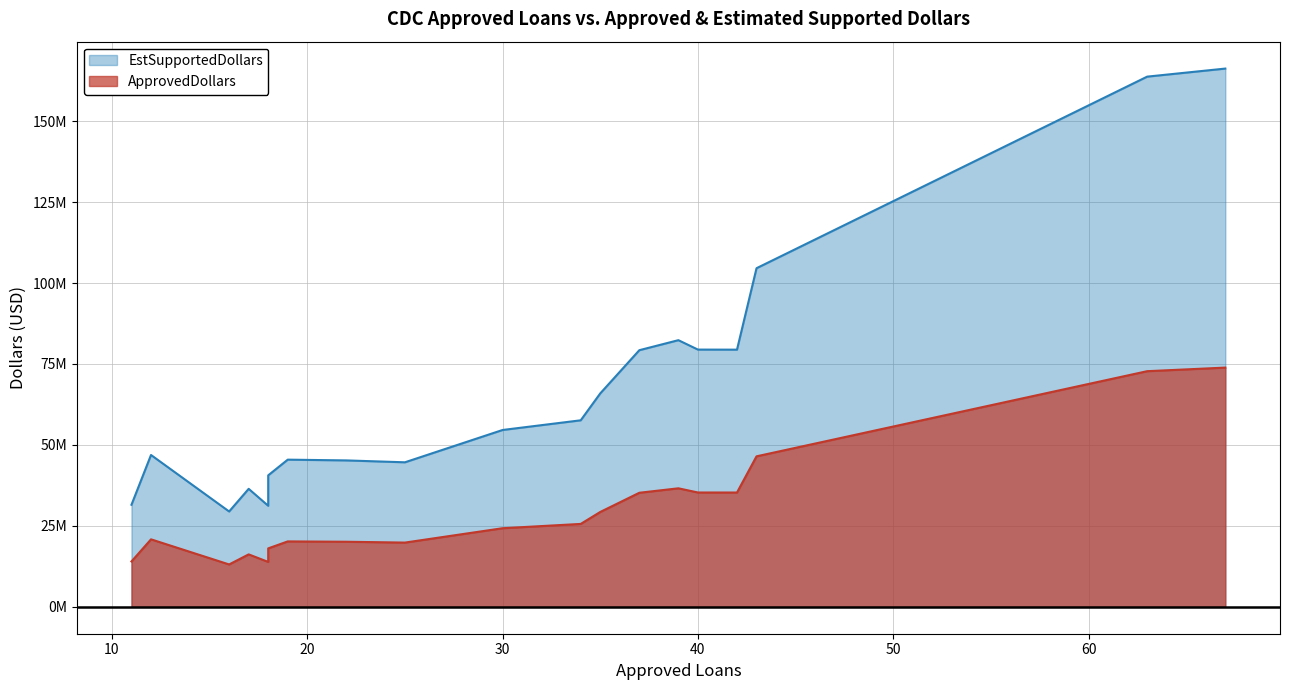

At 63, list the series in order from largest to smallest.

EstSupportedDollars, ApprovedDollars